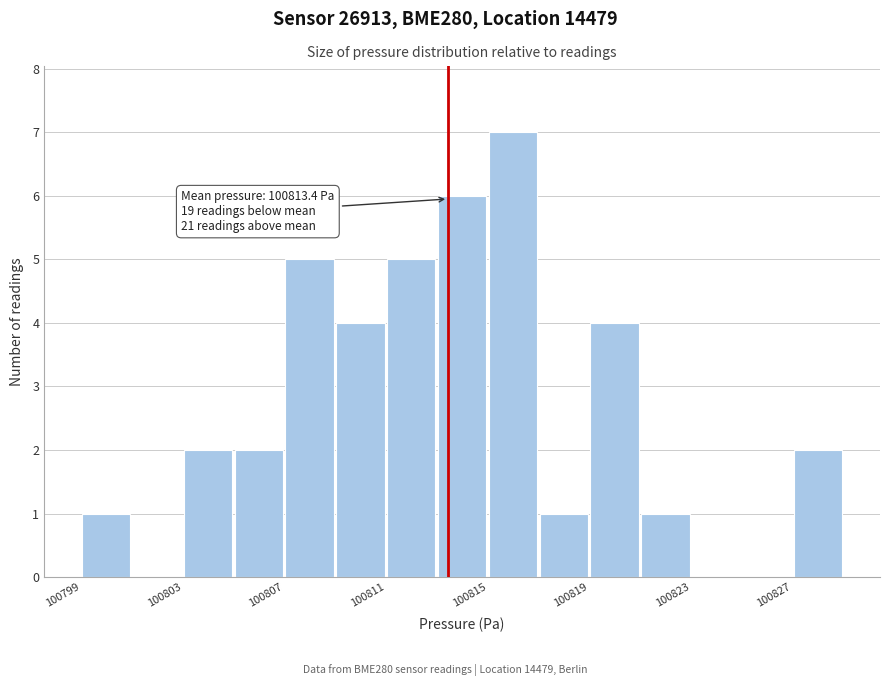

Read against the x-axis, roughly where is the centre of the tallest bar?

100816.0